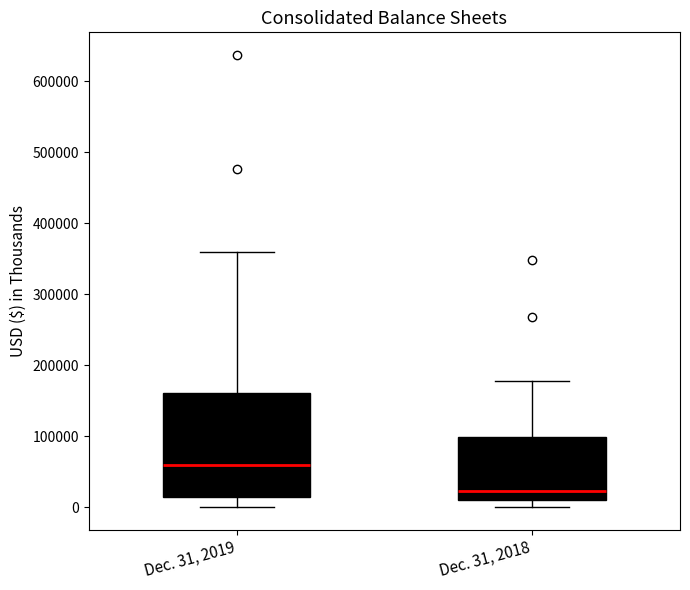

Where does the lower whisker of the box for Dec. 31, 2018 end on the y-axis? The values are not printed on the chart, so give them approximately, as read against the axis.

0